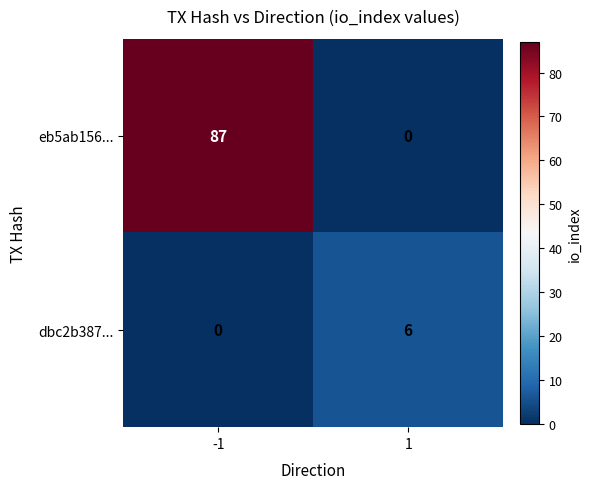

The value of dbc2b387... at 1 is 6. True or false?

True